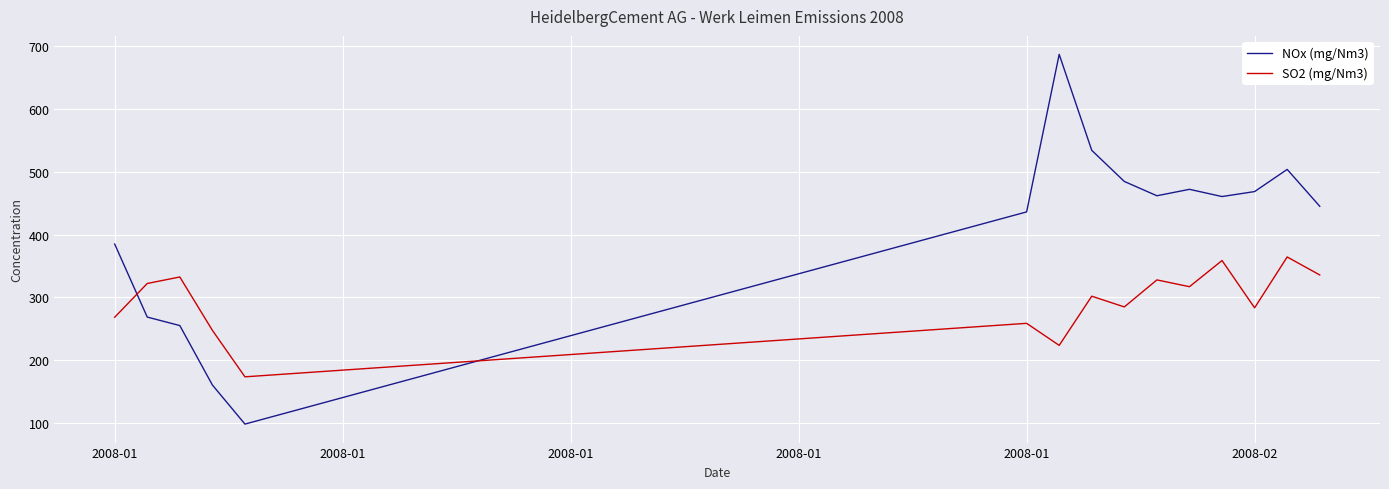

Which series has the largest total across all categories?

NOx (mg/Nm3)